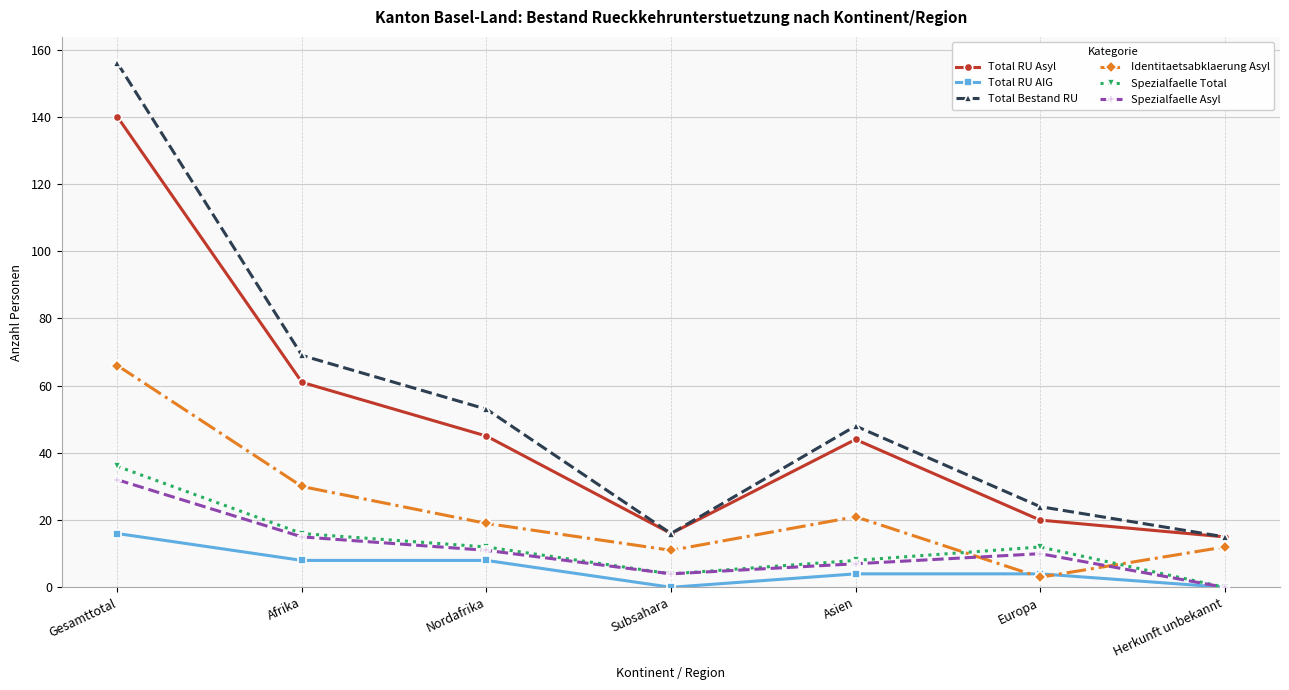

In Spezialfaelle Total, how many points are higher than both neighbors (excluding endpoints)?

1